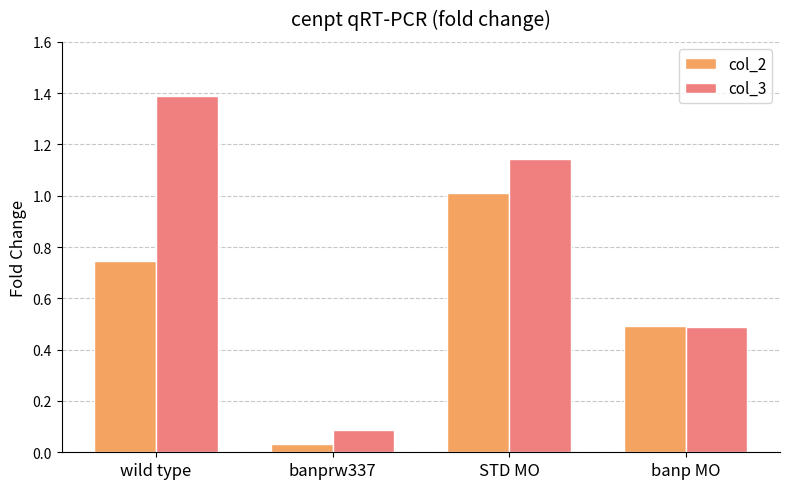

What is the sum of the col_3 values at STD MO and banp MO?

1.6